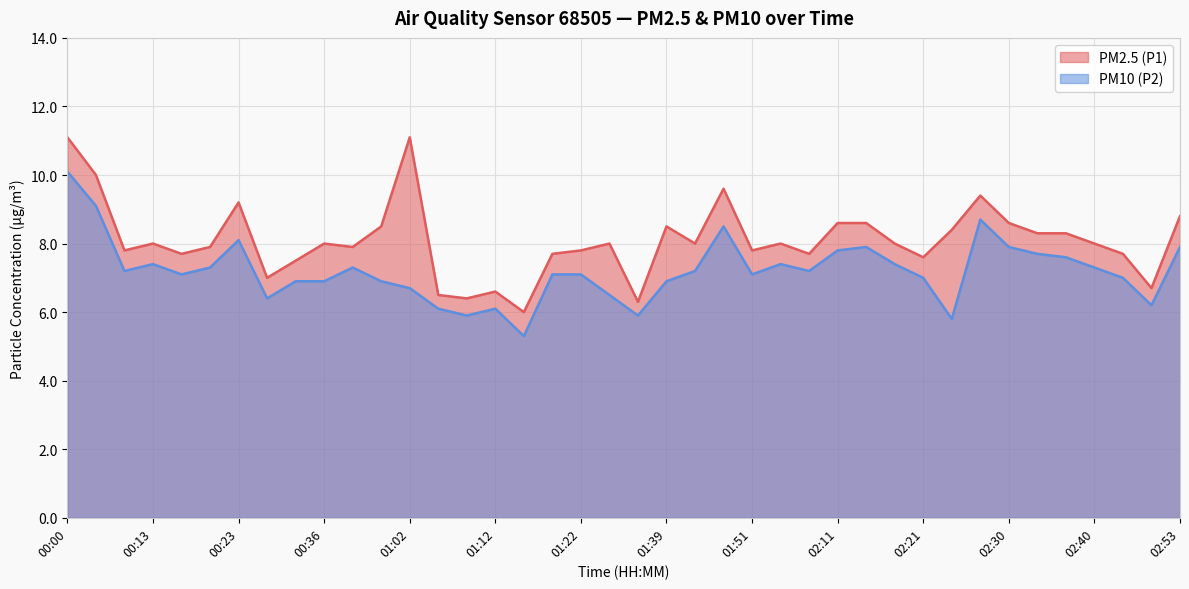

What is the greatest value displayed?

11.1